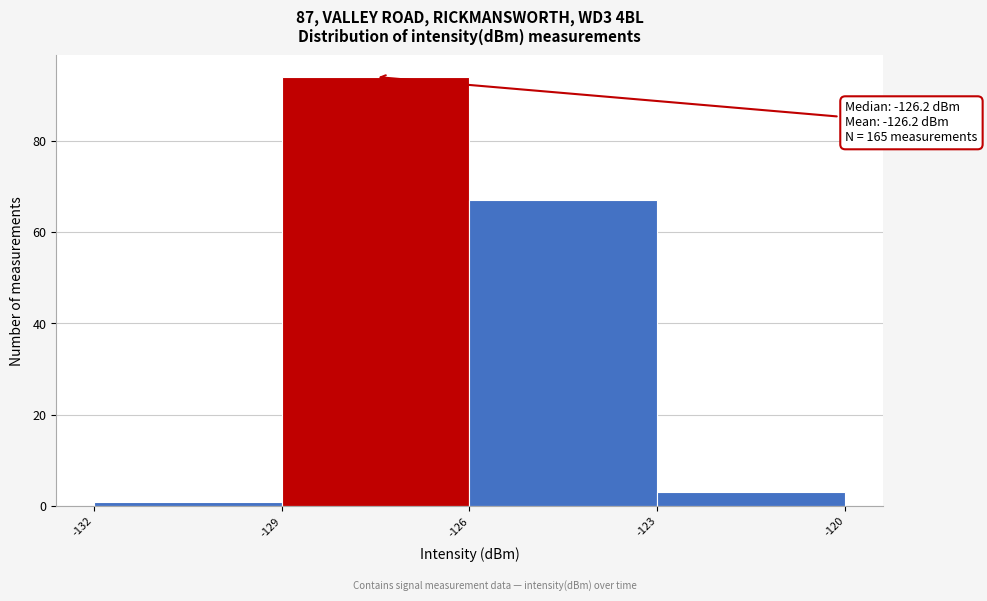

Which range on the x-axis has the tallest bar?

-129 to -126